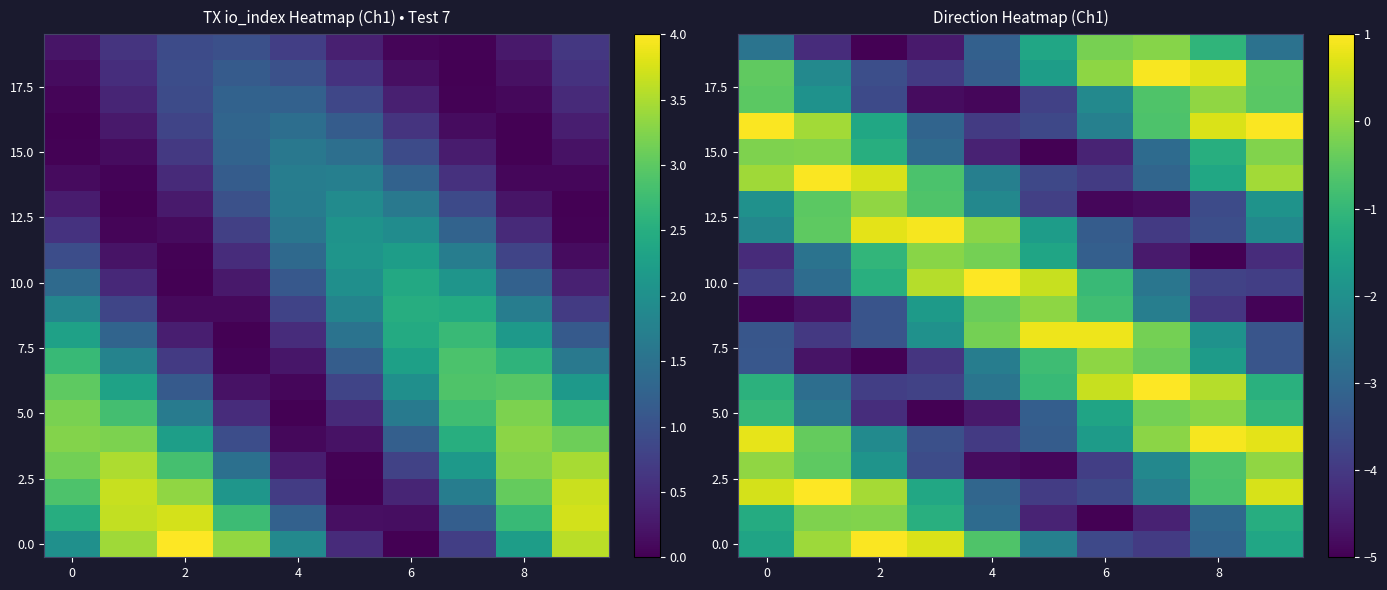

Count the number of categories in the chart.

10